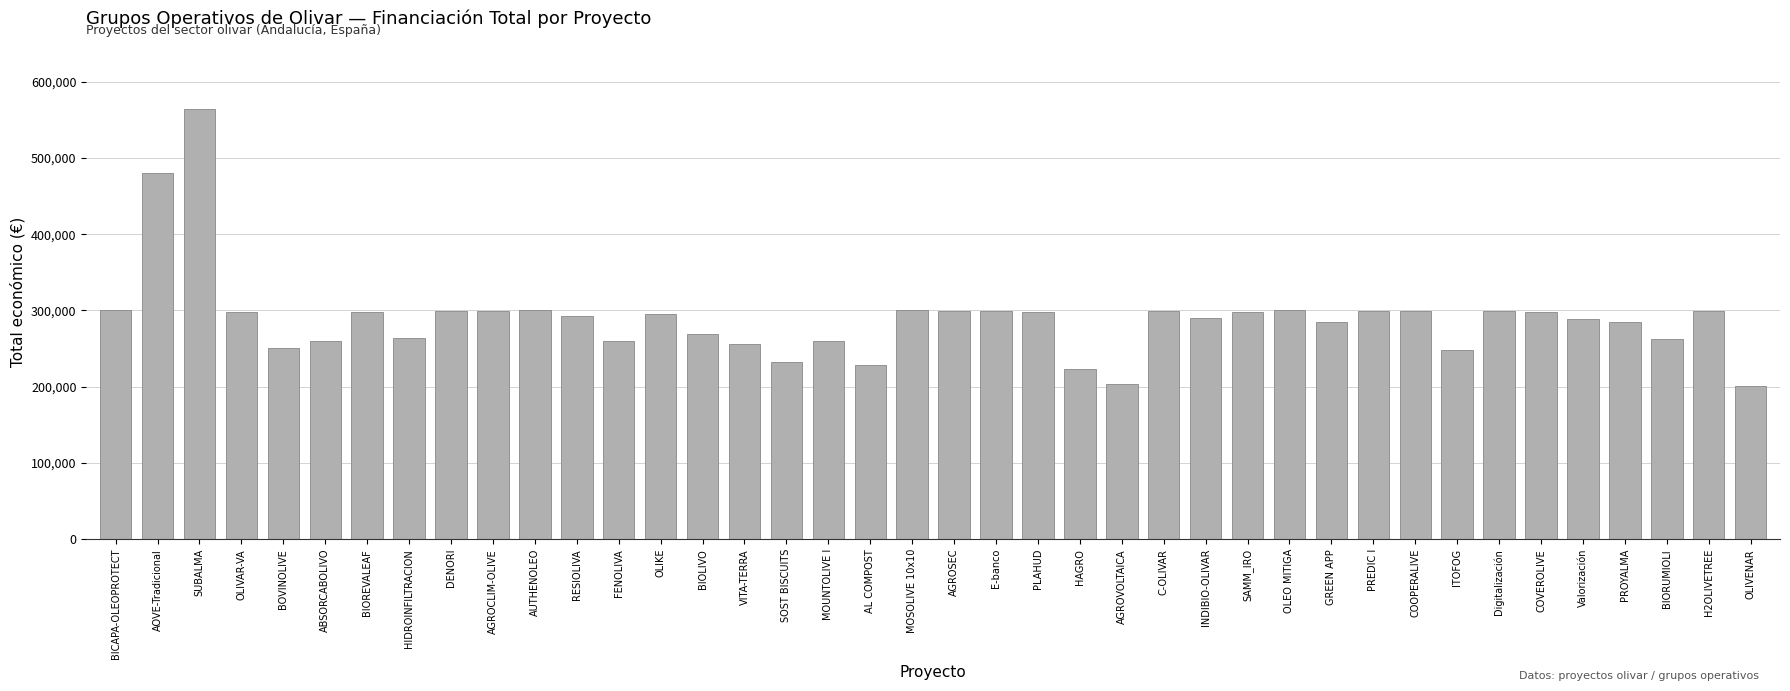

What is the minimum value shown in the chart?

200298